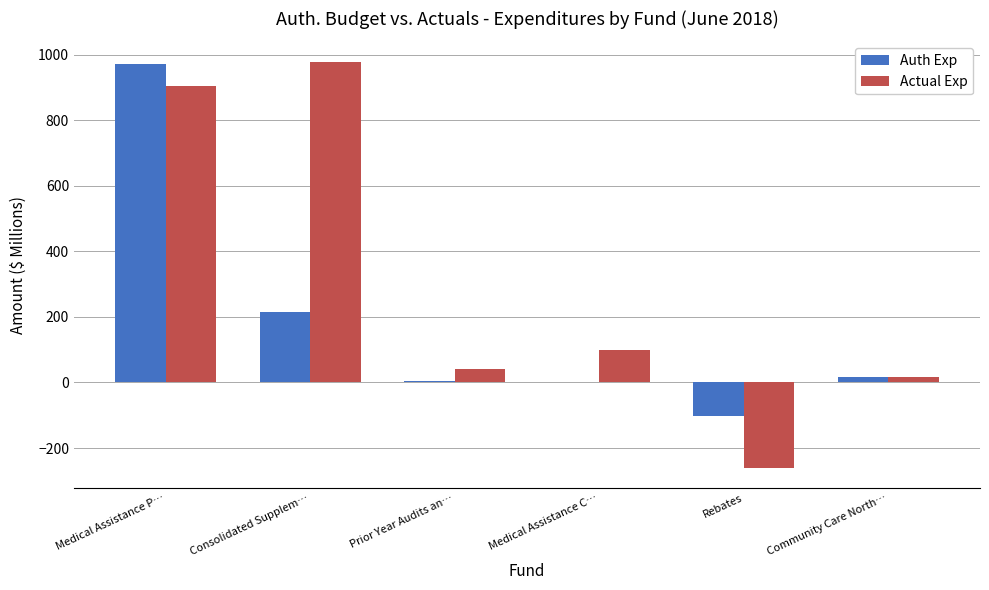

True or false: Auth Exp has a value of 214.4 at Consolidated Supplem….

True